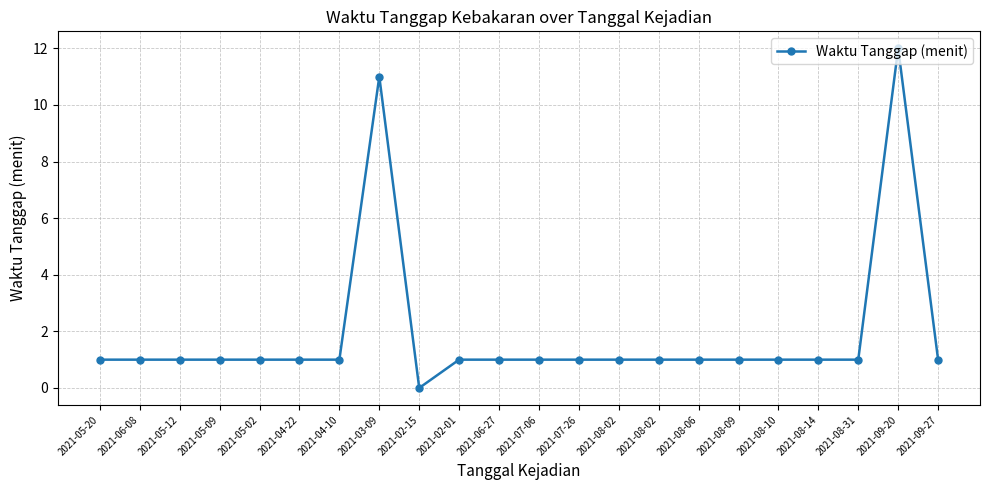

Count the number of categories in the chart.

22